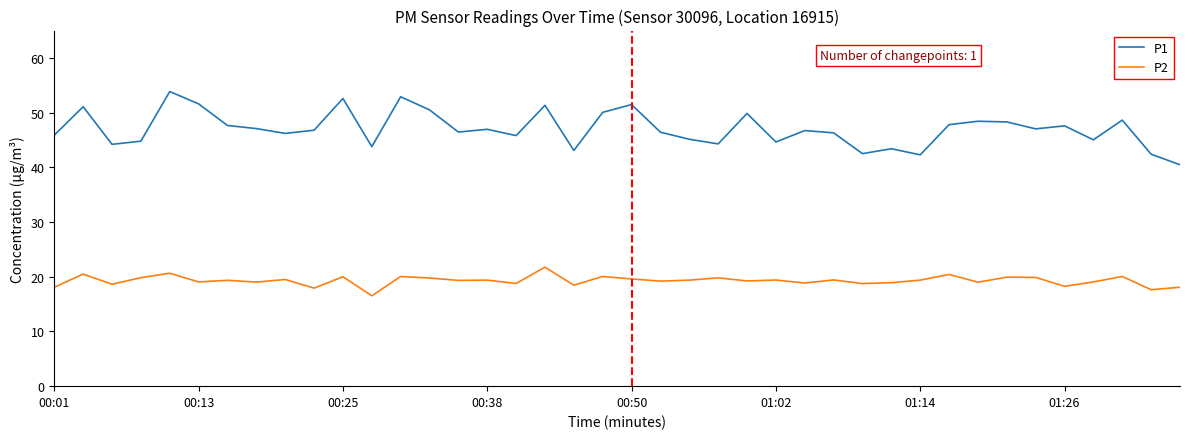

Rank the series by their average value, from lowest to highest.

P2, P1